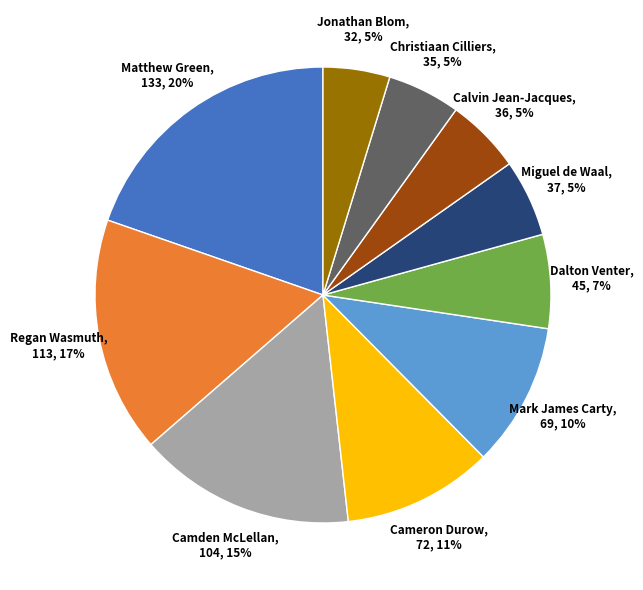

Is the sum of Jonathan Blom and Matthew Green greater than half?

No